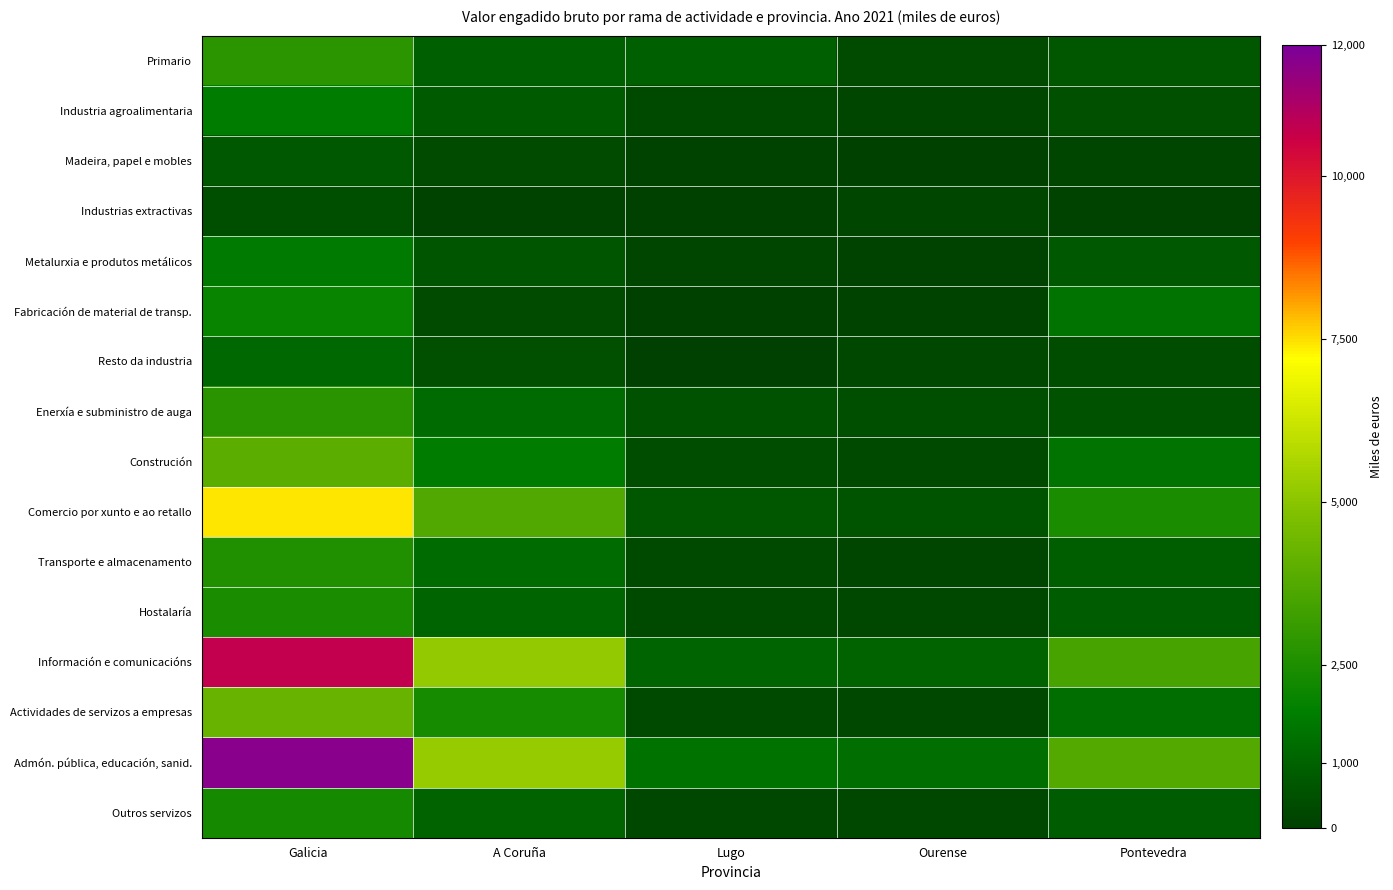

How many distinct data groups are displayed?

16